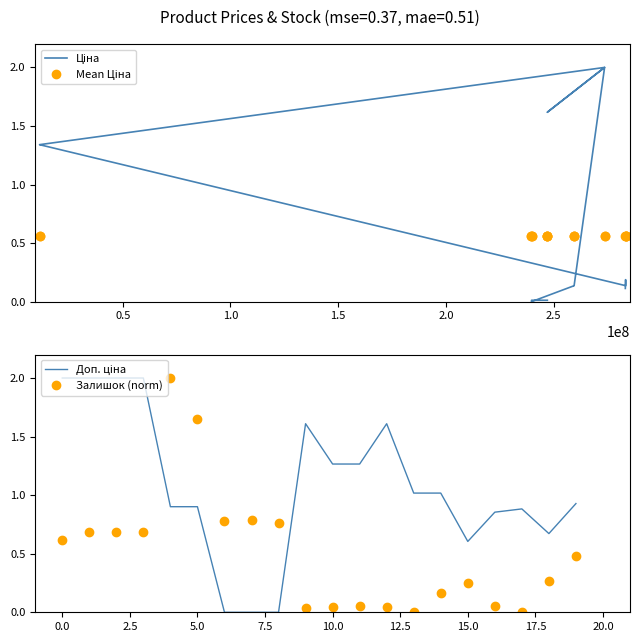

Which series has the largest range (max minus min)?

Ціна